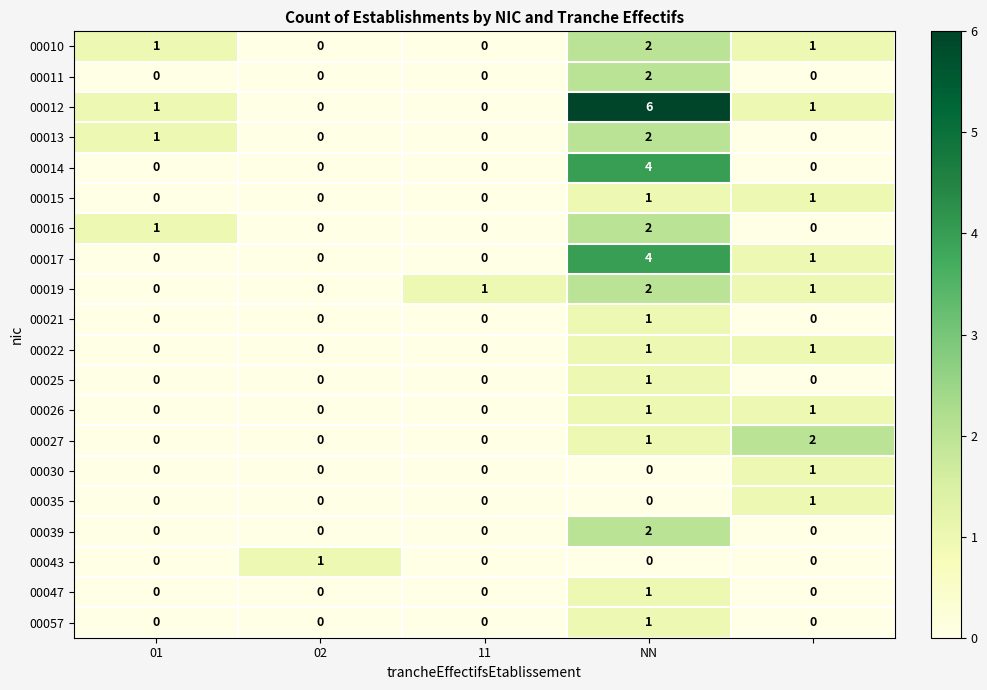

Which series has the largest total across all categories?

00012